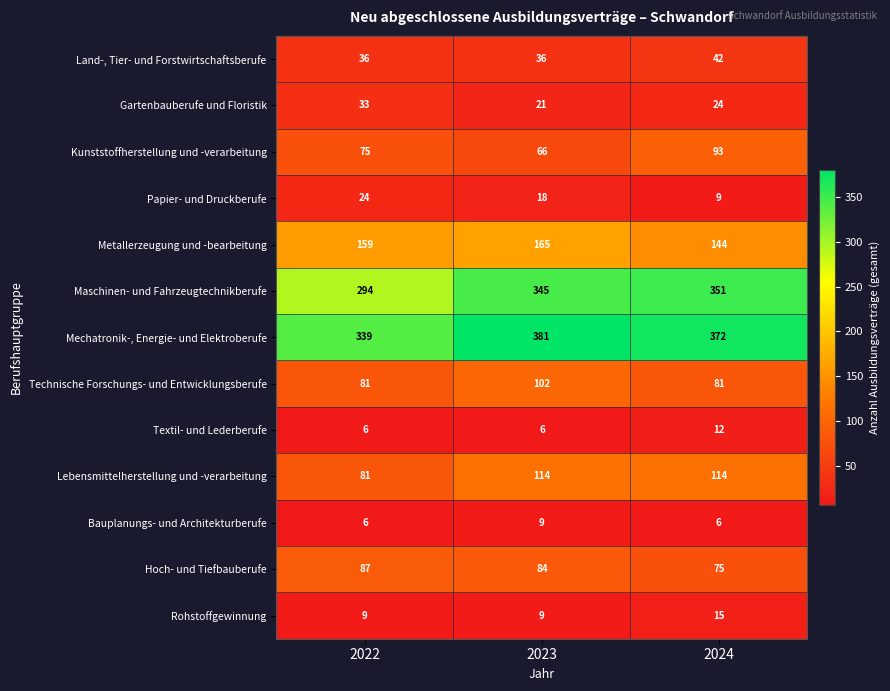

Between 2022 and 2023, which series saw the biggest shift?

Maschinen- und Fahrzeugtechnikberufe